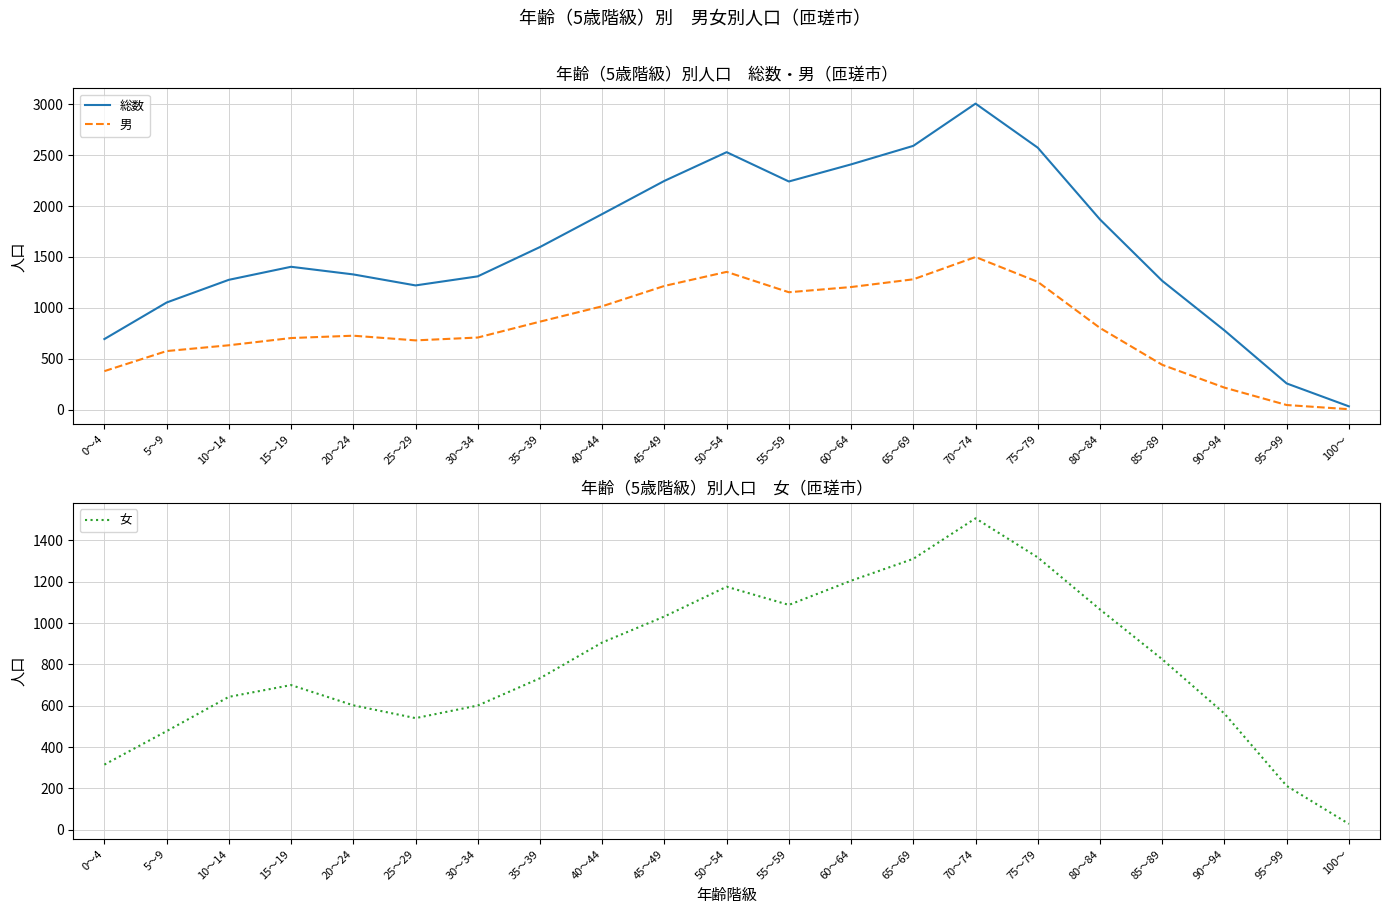

Between which two adjacent categories do 女 and 男 first intersect?

5～9 and 10～14